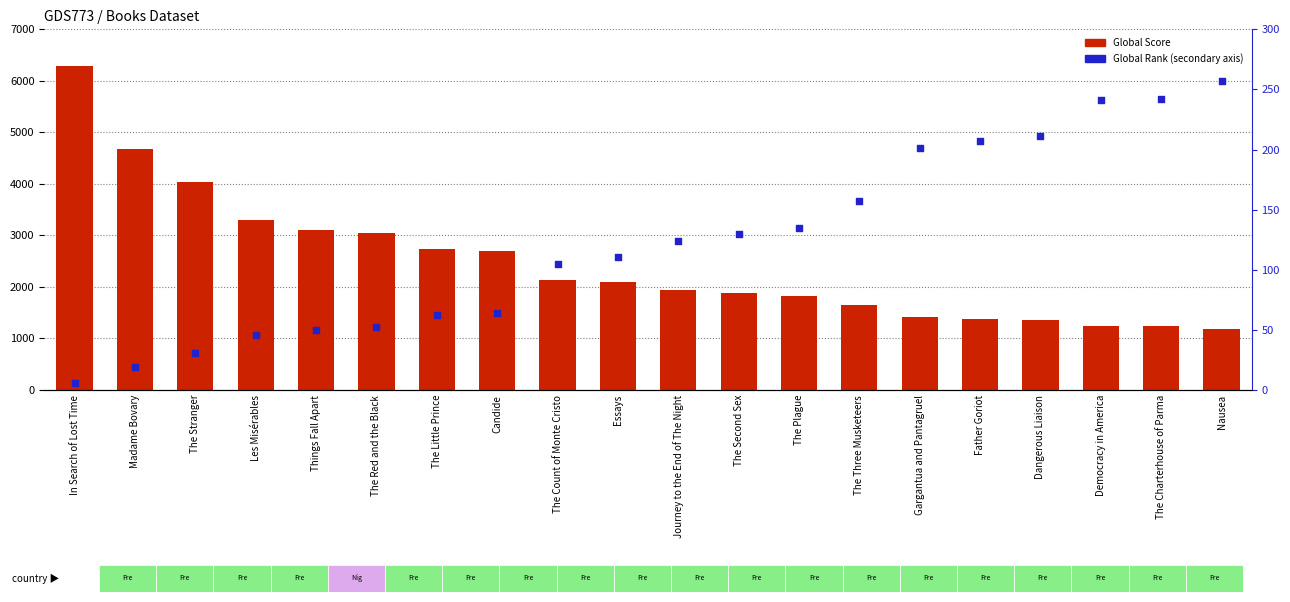

At which category is the sum across all series the highest?

In Search of Lost Time